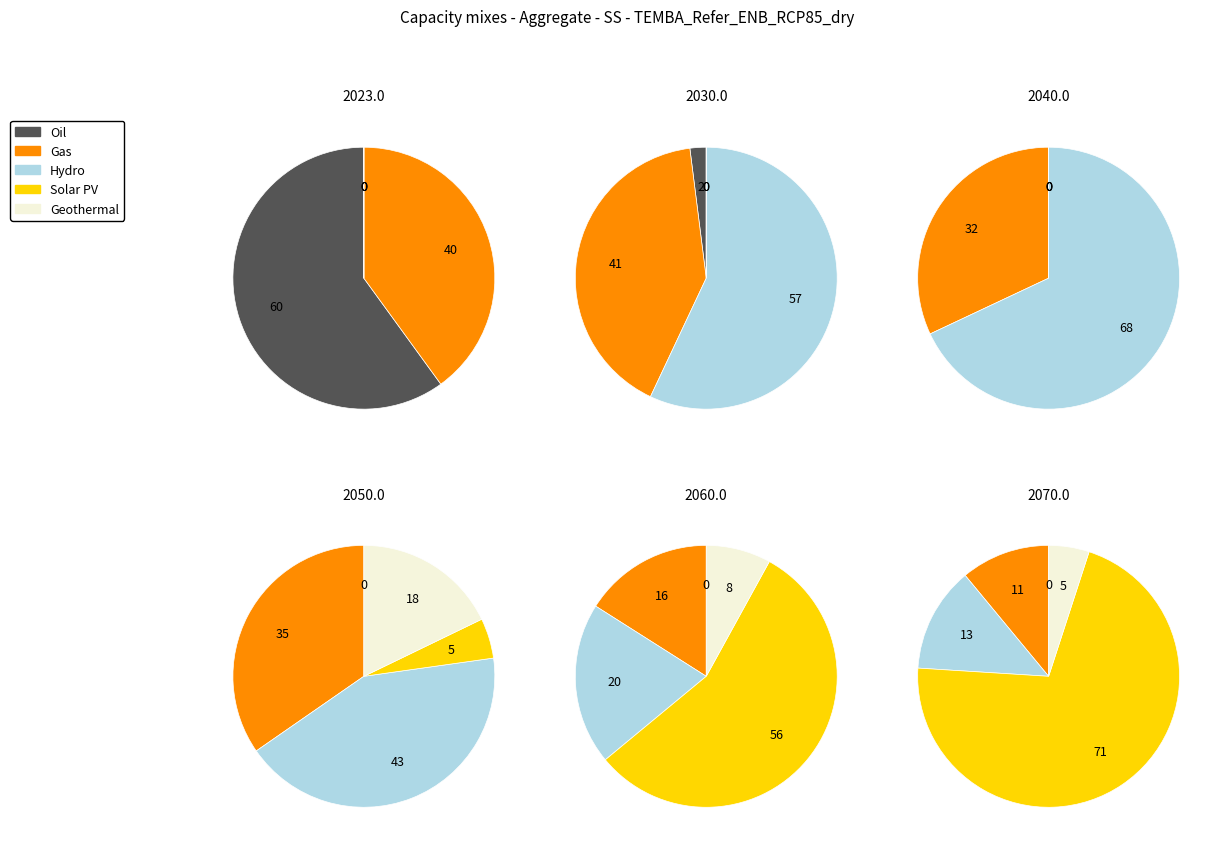

How many slices are in this pie chart?

6